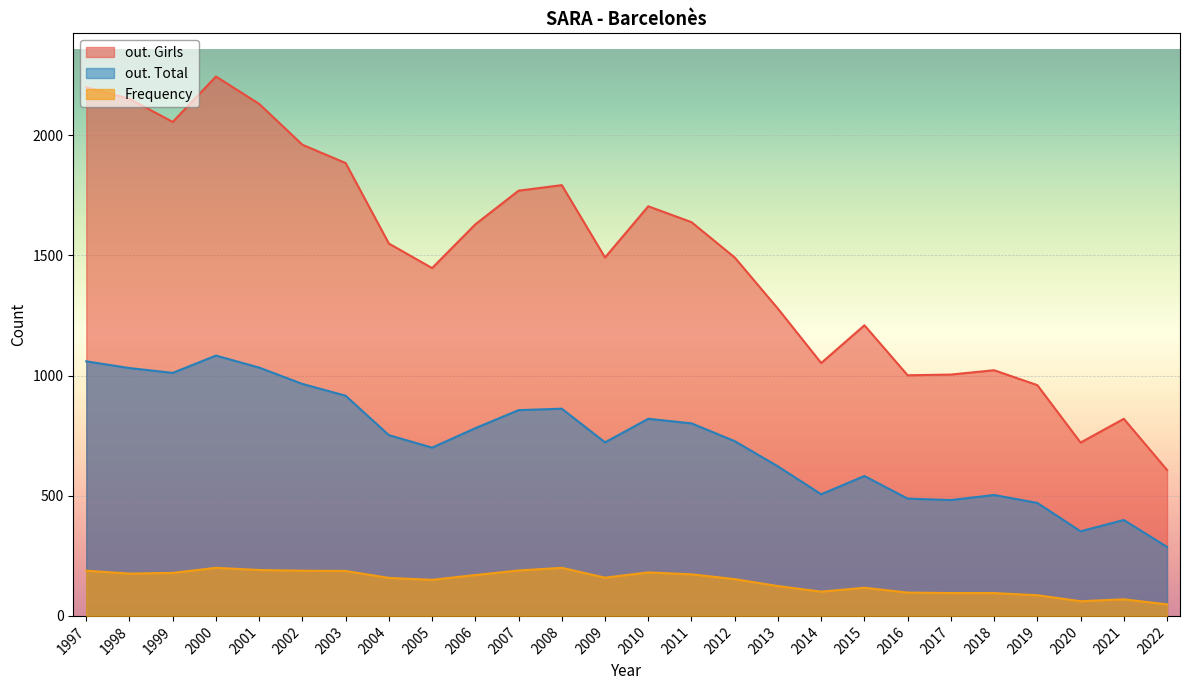

What is the minimum value for out. Girls?

607